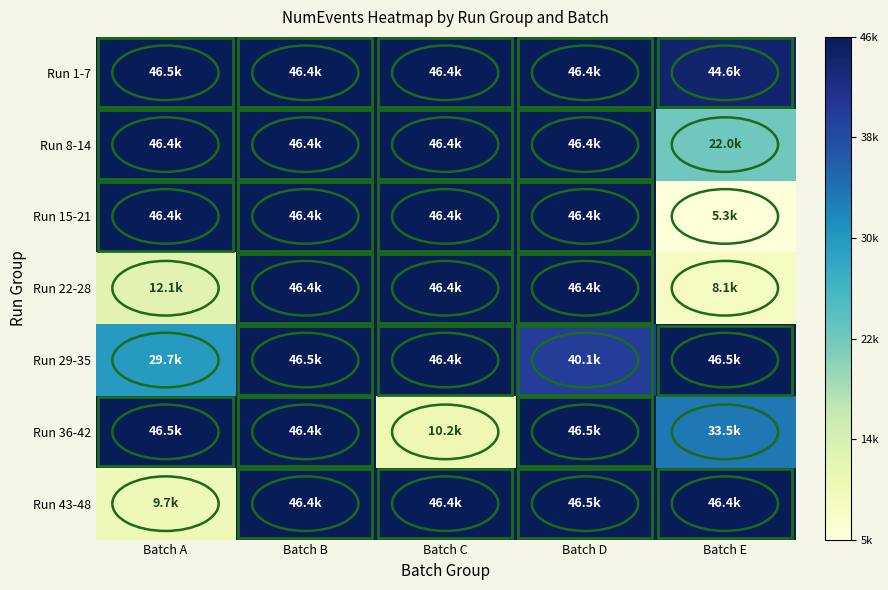

Between Batch C and Batch B, which is larger?

Batch C